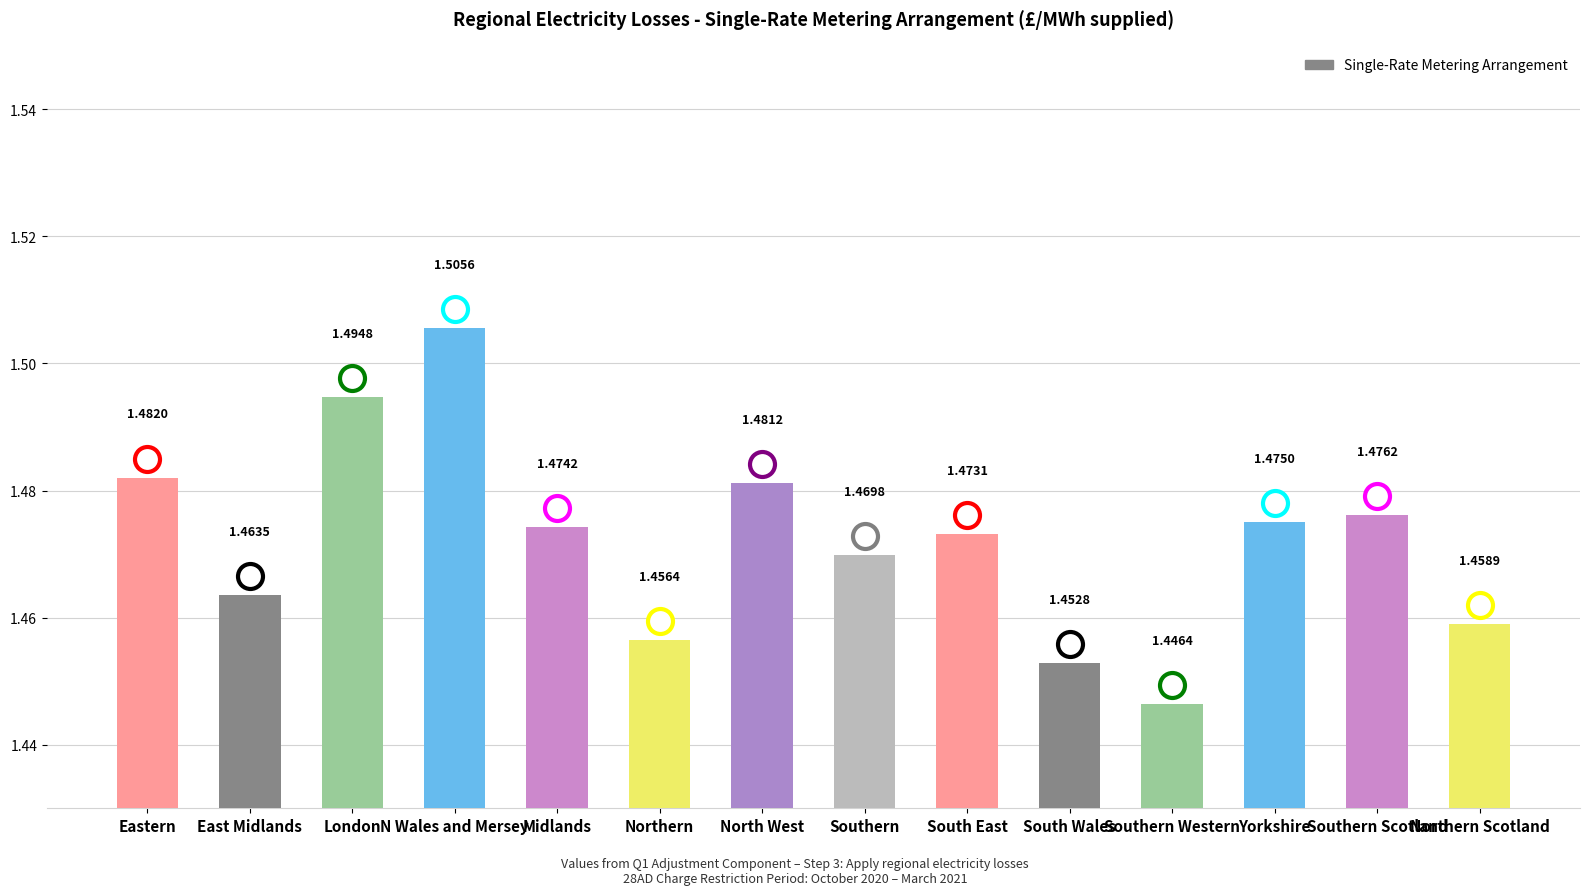

How many bars are there in total?

14